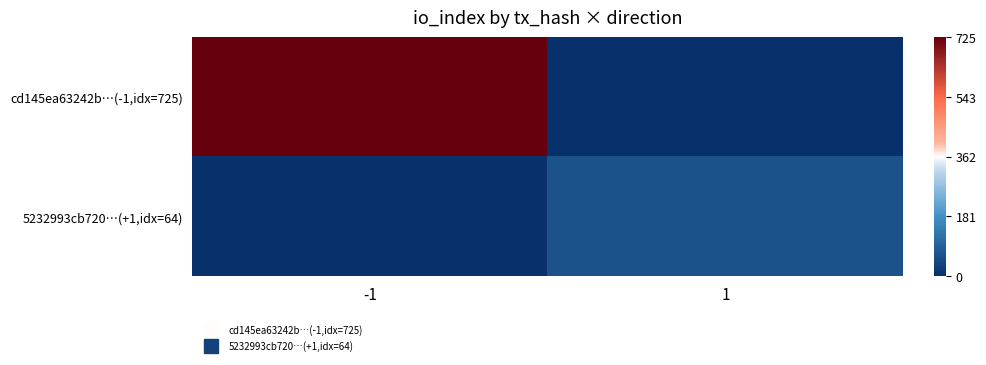

Count the number of categories in the chart.

2